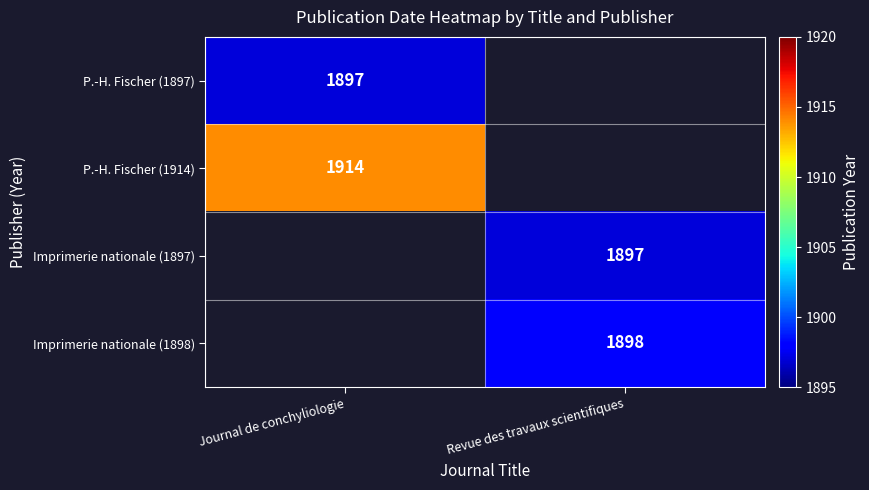

True or false: P.-H. Fischer (1914) has a value of 1914 at Journal de conchyliologie.

True